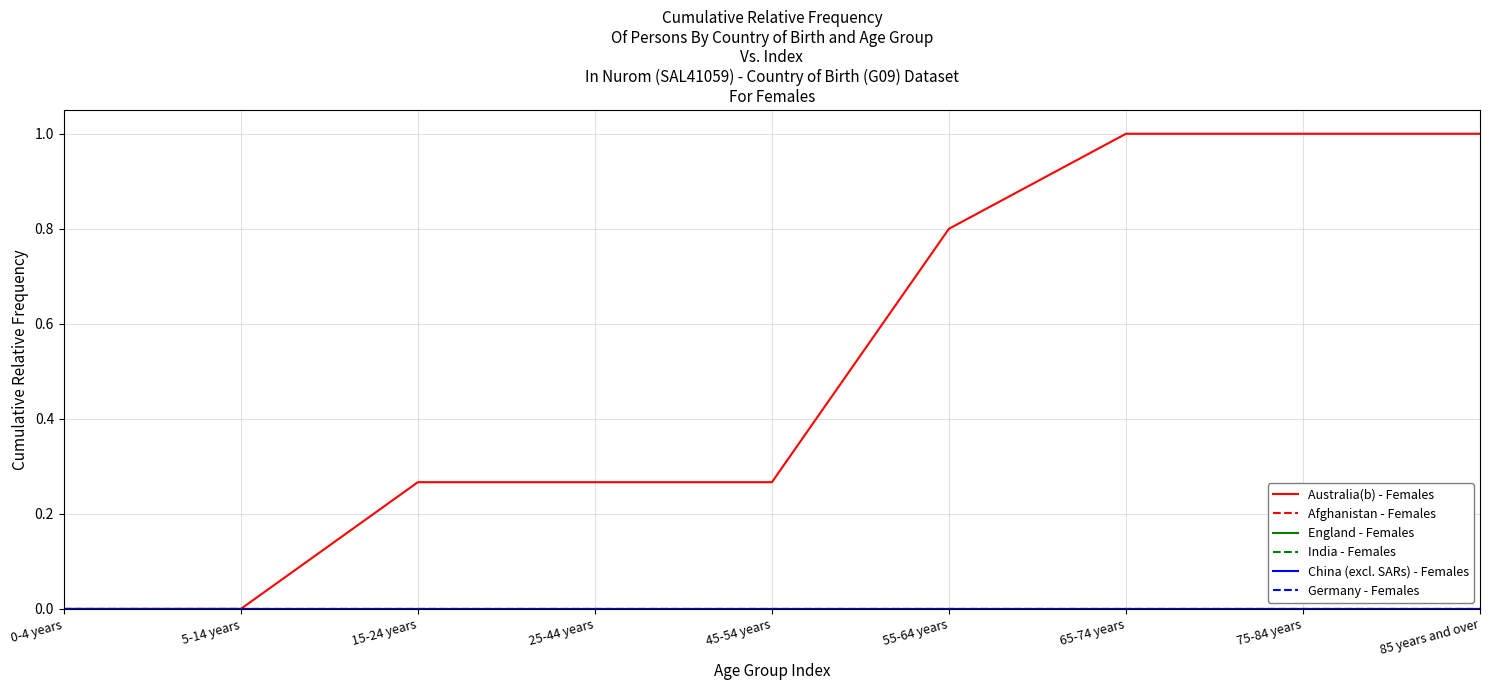

List the series in order of their peak value, lowest first.

Afghanistan - Females, England - Females, India - Females, China (excl. SARs) - Females, Germany - Females, Australia(b) - Females